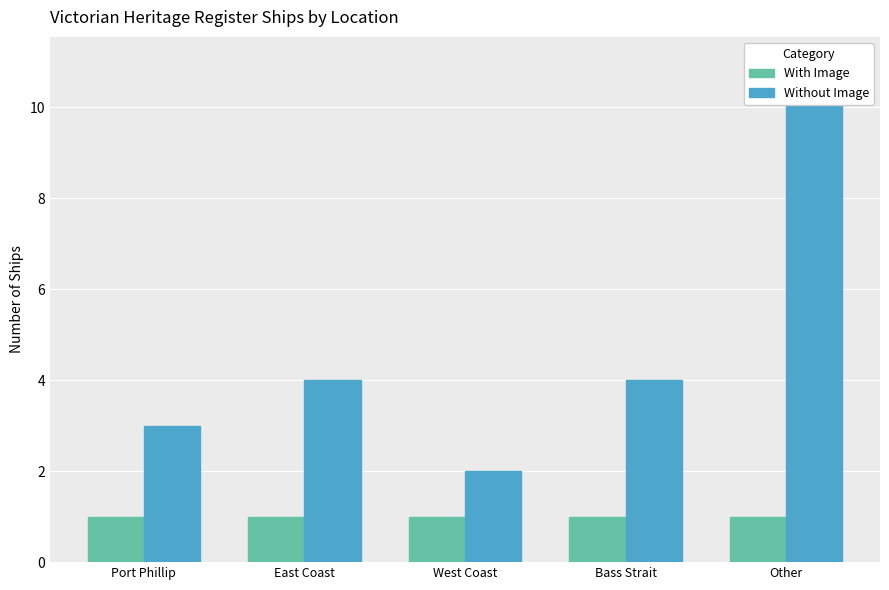

Between Bass Strait and Port Phillip, which is larger?

Bass Strait